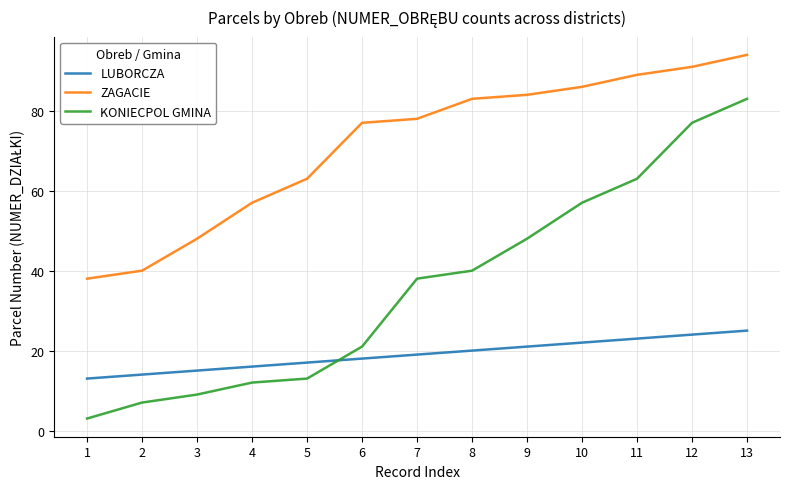

Which series has the largest range (max minus min)?

KONIECPOL GMINA